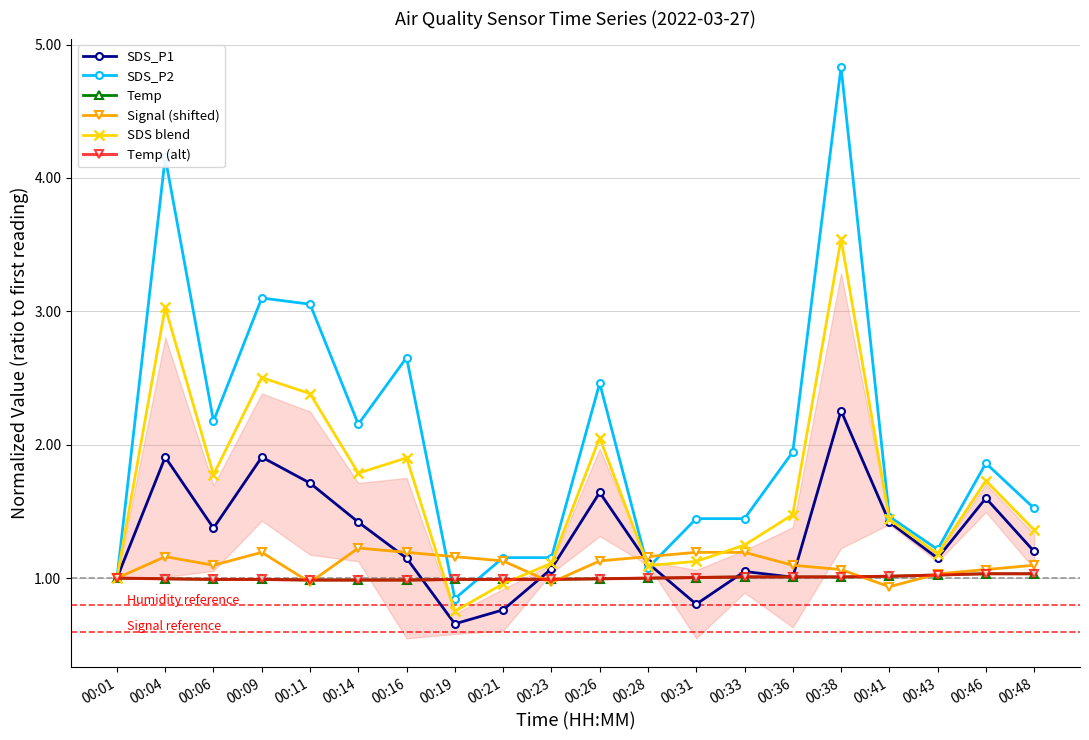

Between 00:04 and 00:48, which series saw the biggest shift?

SDS_P2